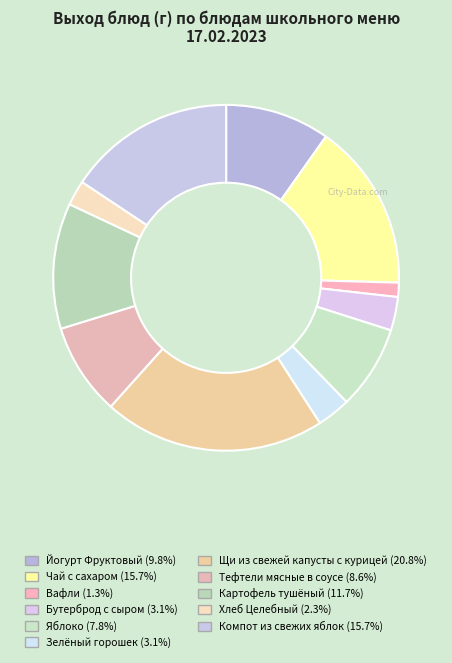

Do Йогурт Фруктовый and Щи из свежей капусты с курицей together represent more than half of the pie?

No